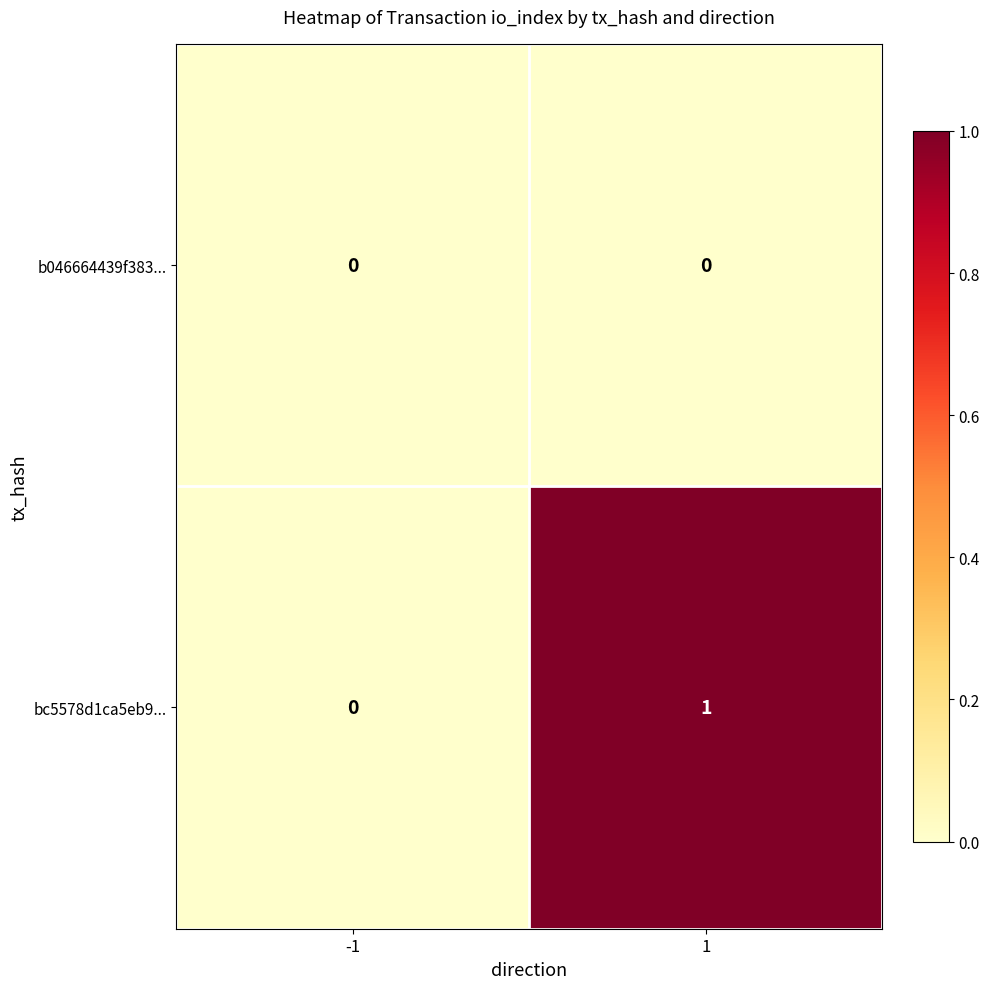

Rank the series by their average value, from highest to lowest.

bc5578d1ca5eb9..., b046664439f383...